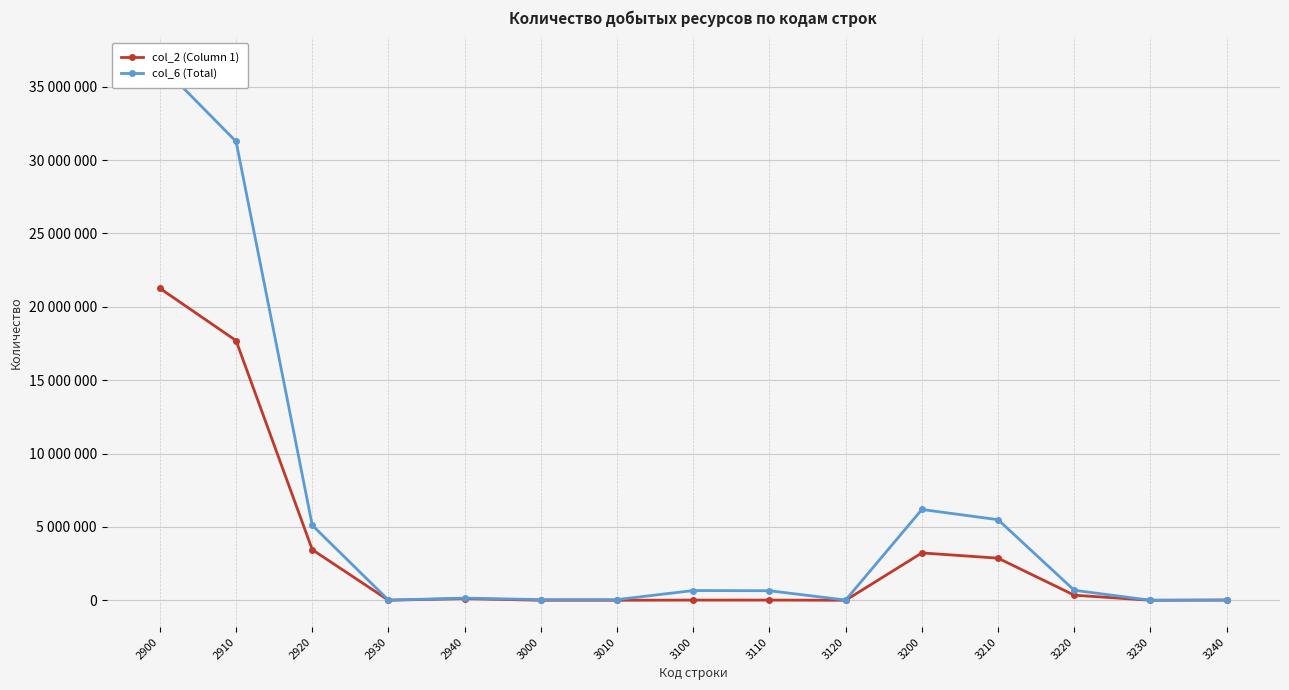

True or false: col_2 (Column 1) has a value of 0 at 3010.

True